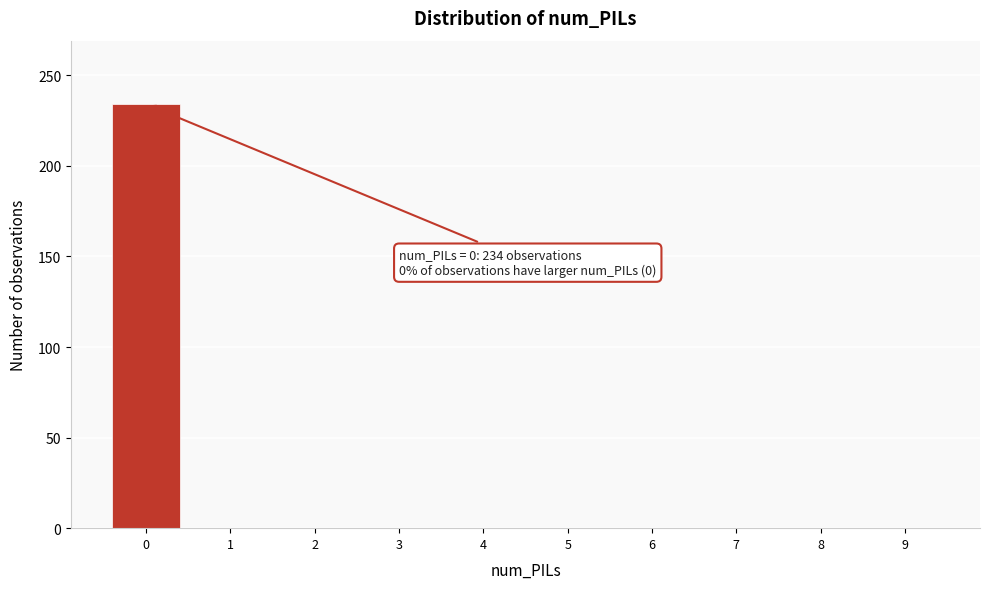

Reading left to right, list all the values displayed in this chart.

0=234	1=0	2=0	3=0	4=0	5=0	6=0	7=0	8=0	9=0